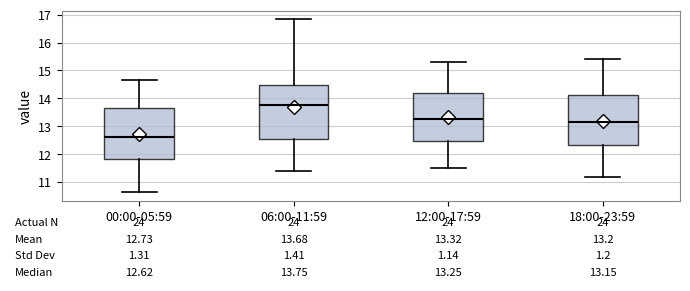

Which box has the highest median line?

06:00-11:59